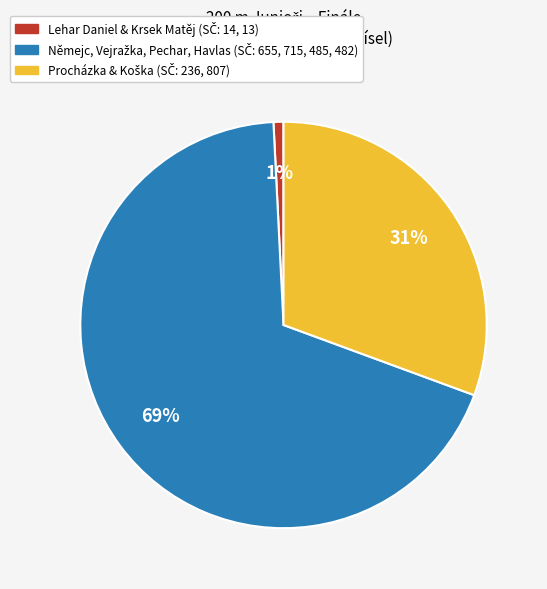

Is there any slice that represents more than half of the pie?

Yes